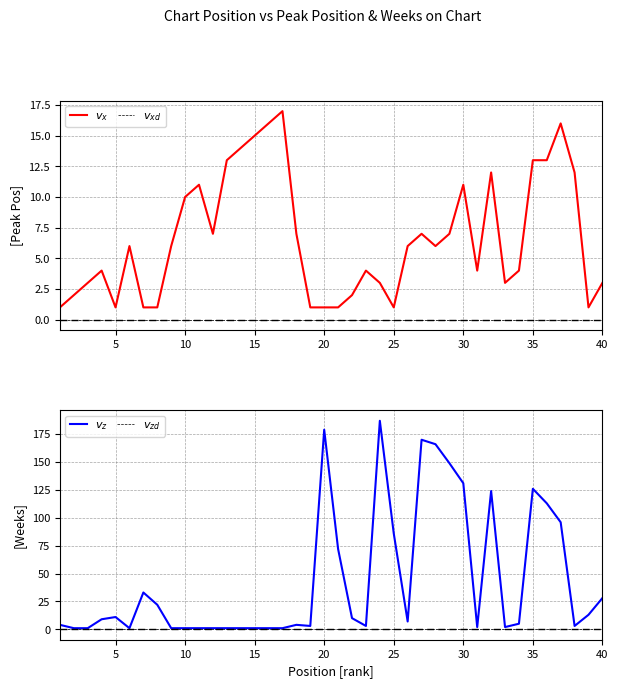

Does the chart have visible grid lines?

Yes